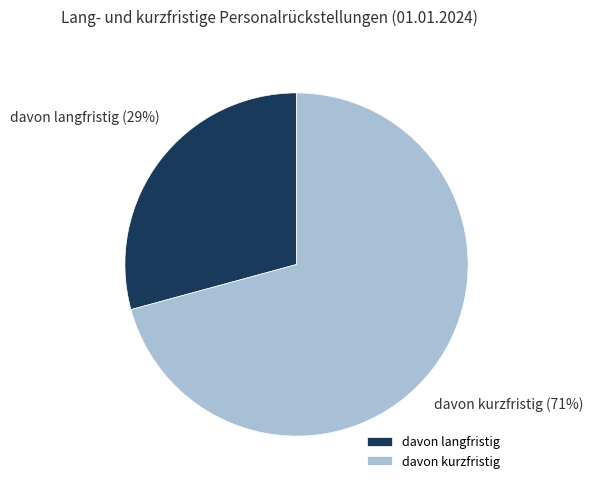

What percentage is the davon langfristig slice, to the nearest percent?

29%